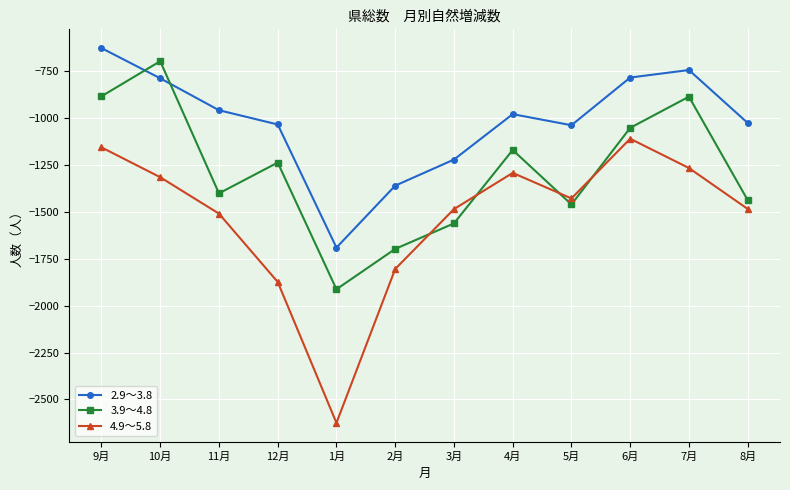

List the series in order of their peak value, highest first.

2.9～3.8, 3.9～4.8, 4.9～5.8